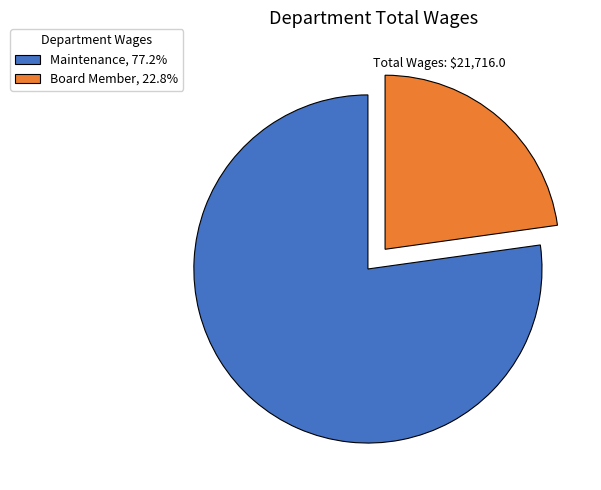

How many slices are in this pie chart?

2